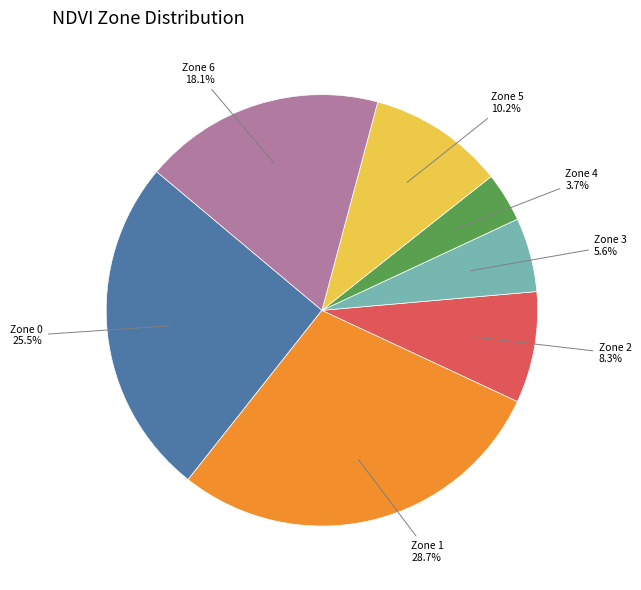

Count the number of slices in the pie.

7